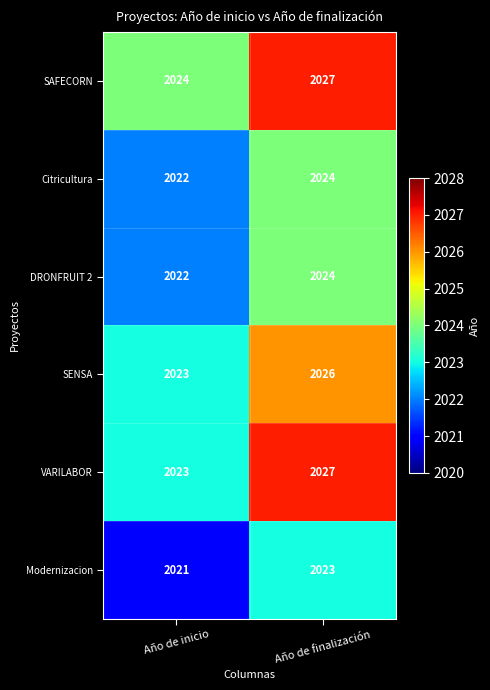

Is it true that SAFECORN equals 2024 at Año de inicio?

True